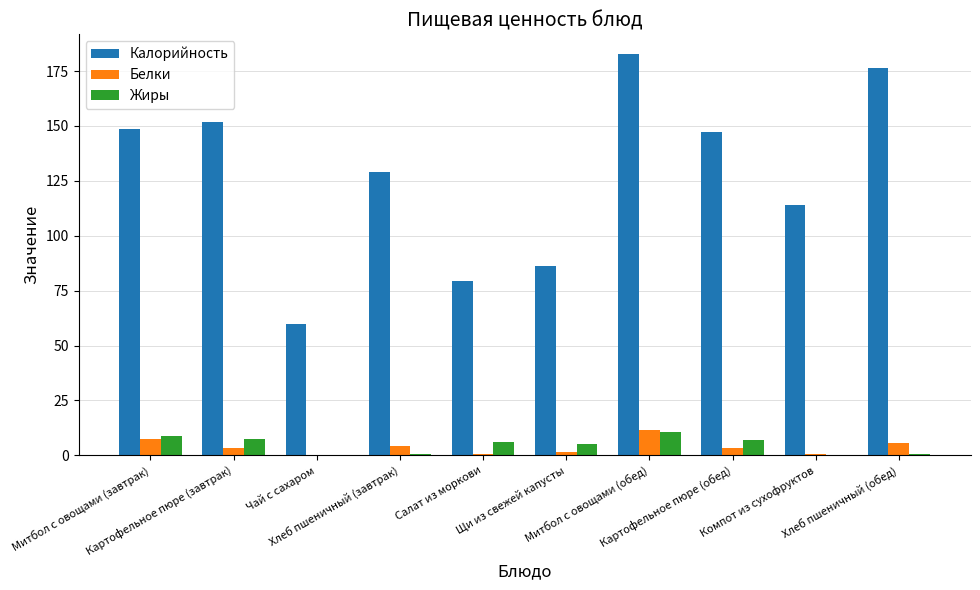

True or false: Калорийность has a value of 80.8 at Митбол с овощами (завтрак).

False